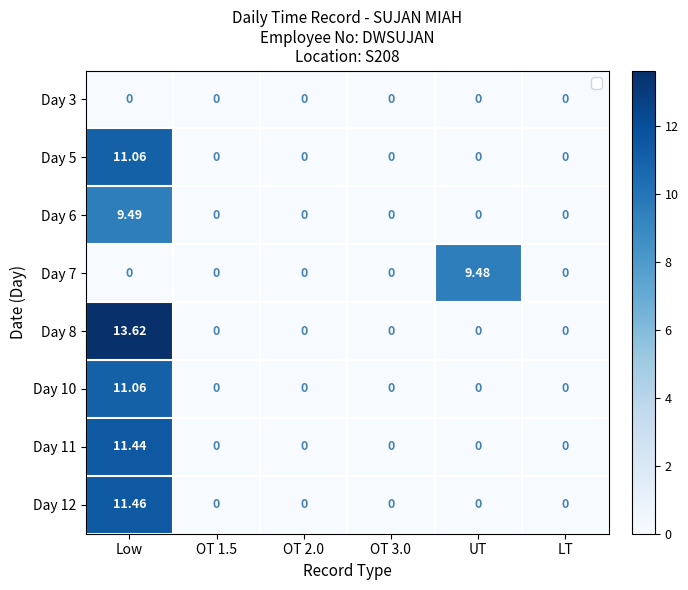

What is the difference between the highest and lowest values at UT?

9.5